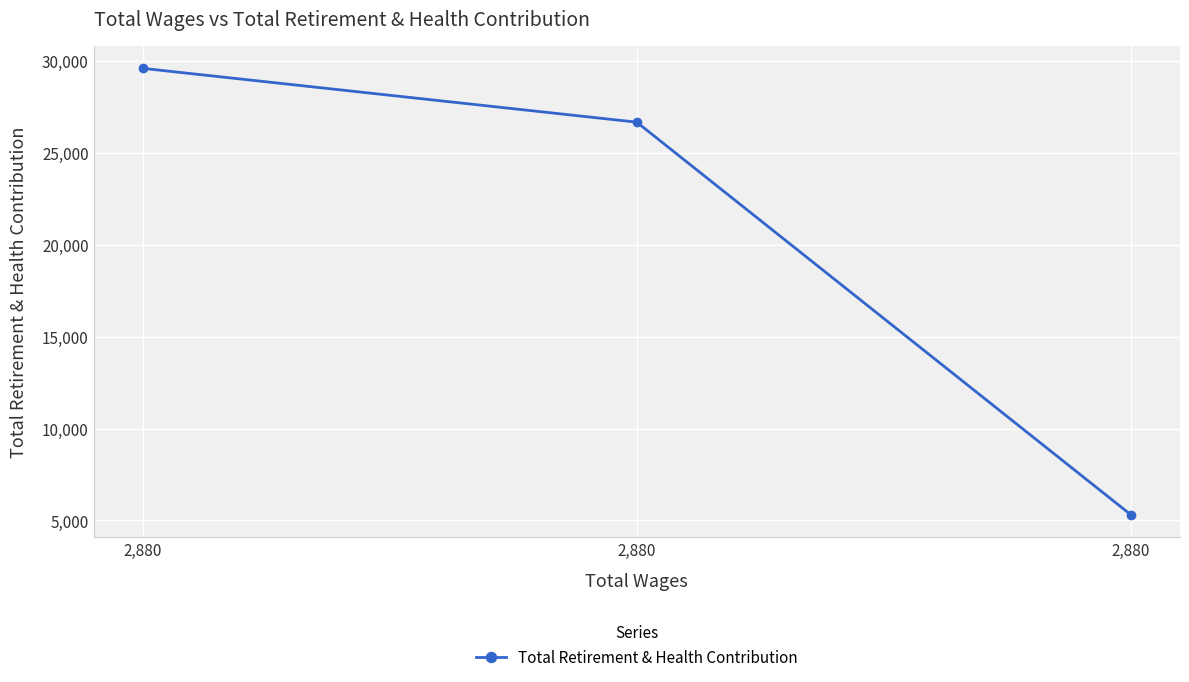

Between 2,880 and 2,880, which is larger?

2,880